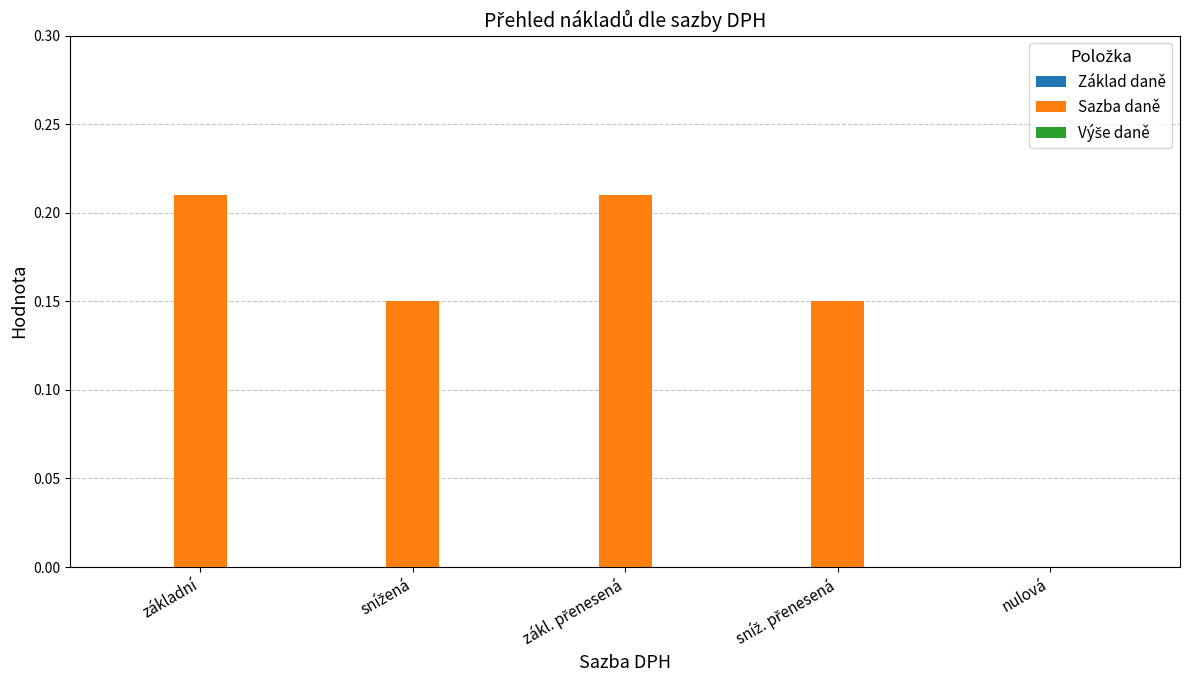

What is the sum of all values?

0.7